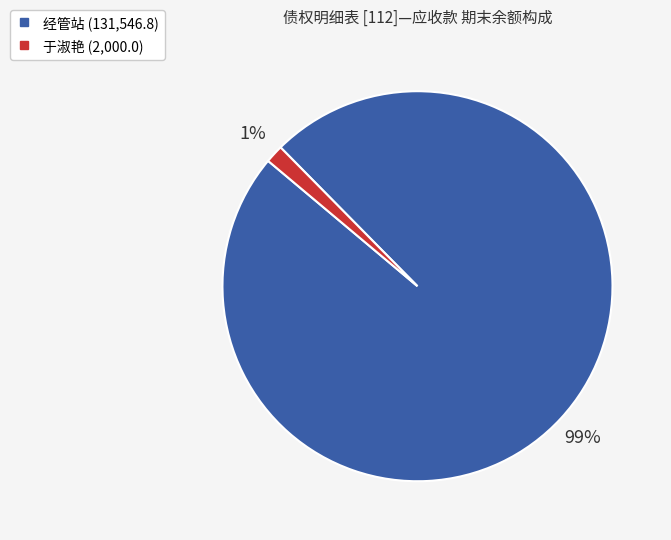

To the nearest percent, what is the average slice percentage?

50%